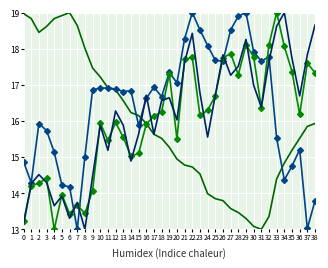

What is the maximum value shown in the chart?

19.0